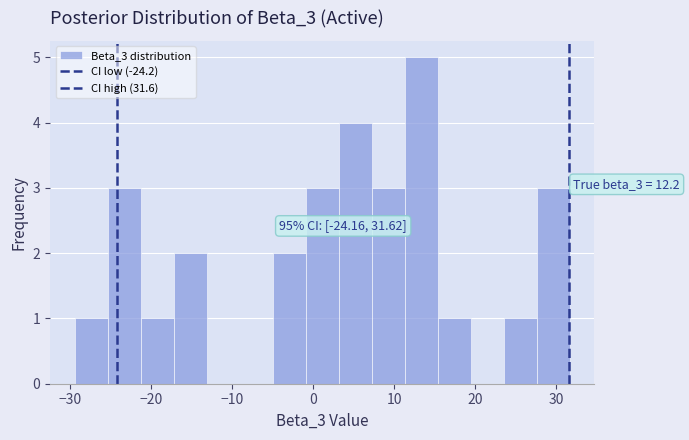

Over which range of the x-axis is the bar tallest?

11 to 15